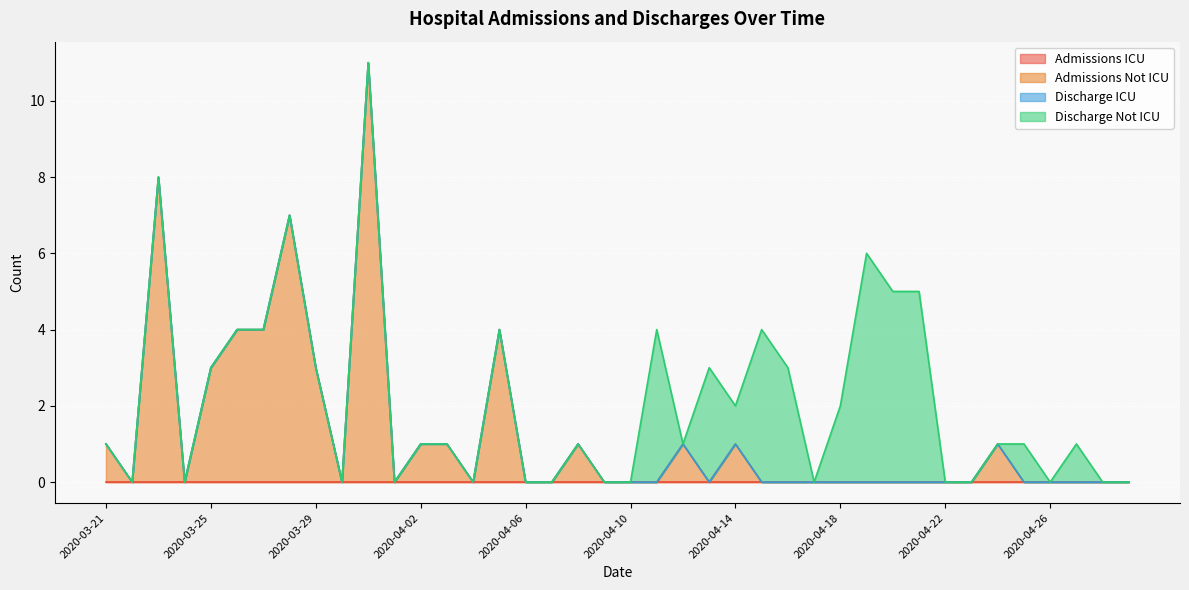

True or false: Admissions Not ICU and Admissions ICU intersect in this chart.

False